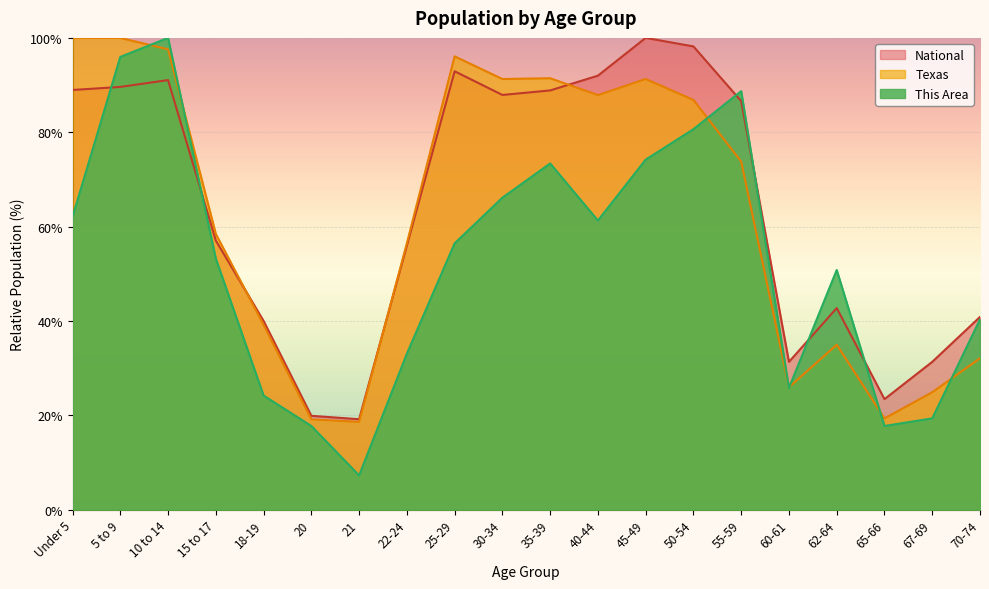

What is the label of the 11th point from the right?

30-34